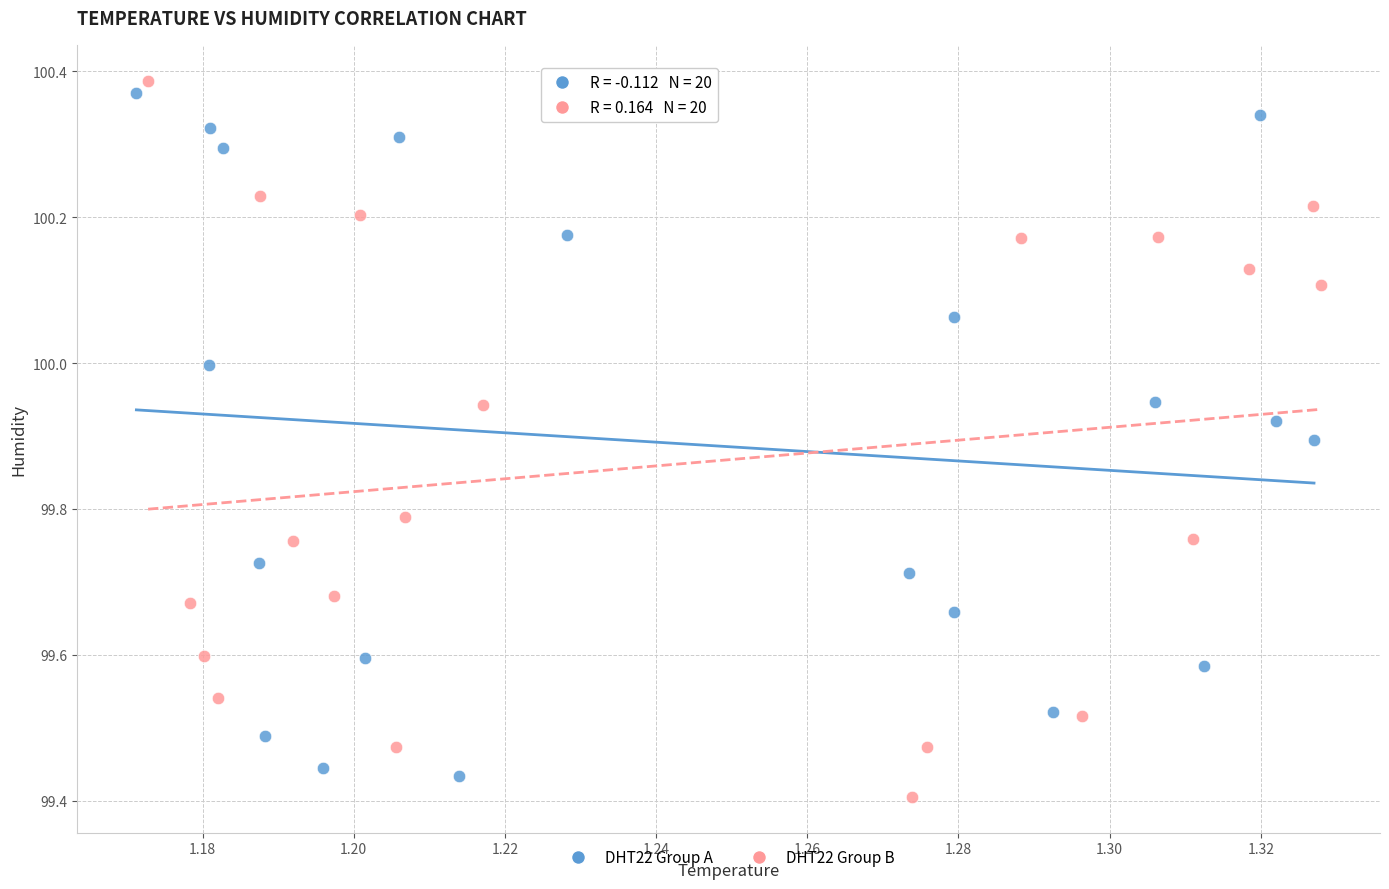

What are all the series names shown in the legend?

DHT22 Group A, DHT22 Group B